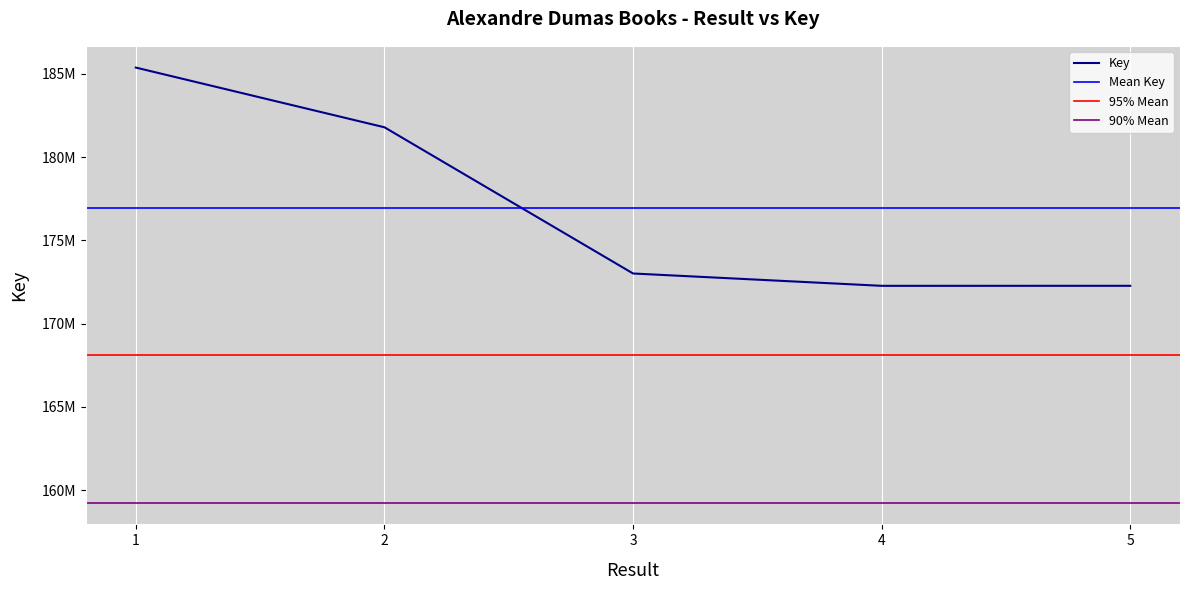

Is it true that the value at 3 is 173009246?

True